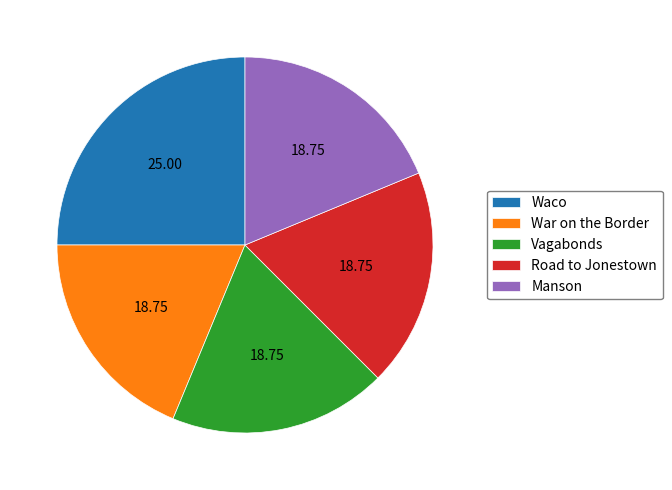

What is the largest slice in the pie chart?

Waco